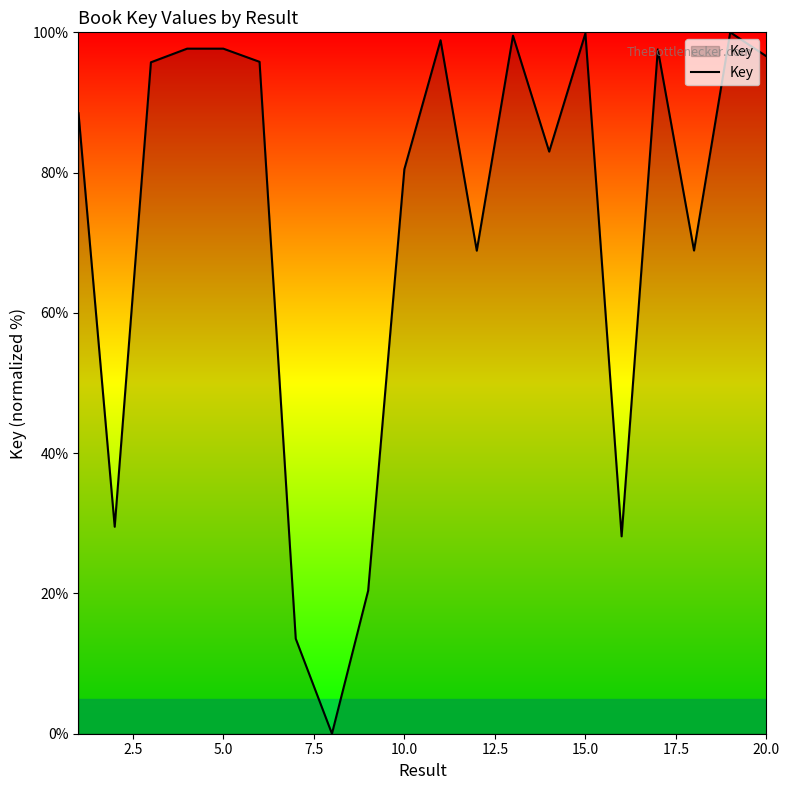

How many values exceed 95?

10